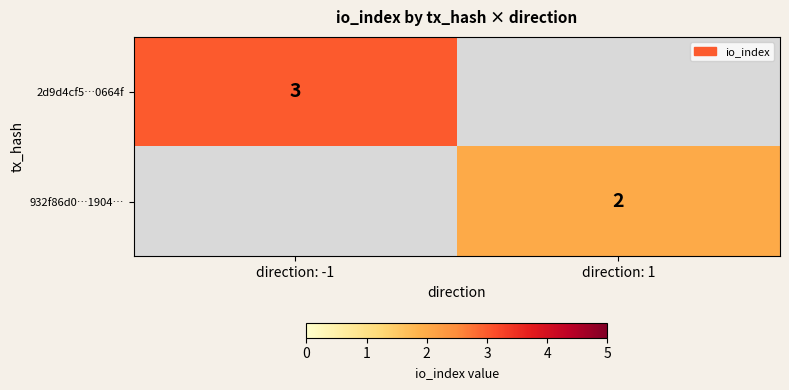

How many distinct data groups are displayed?

2